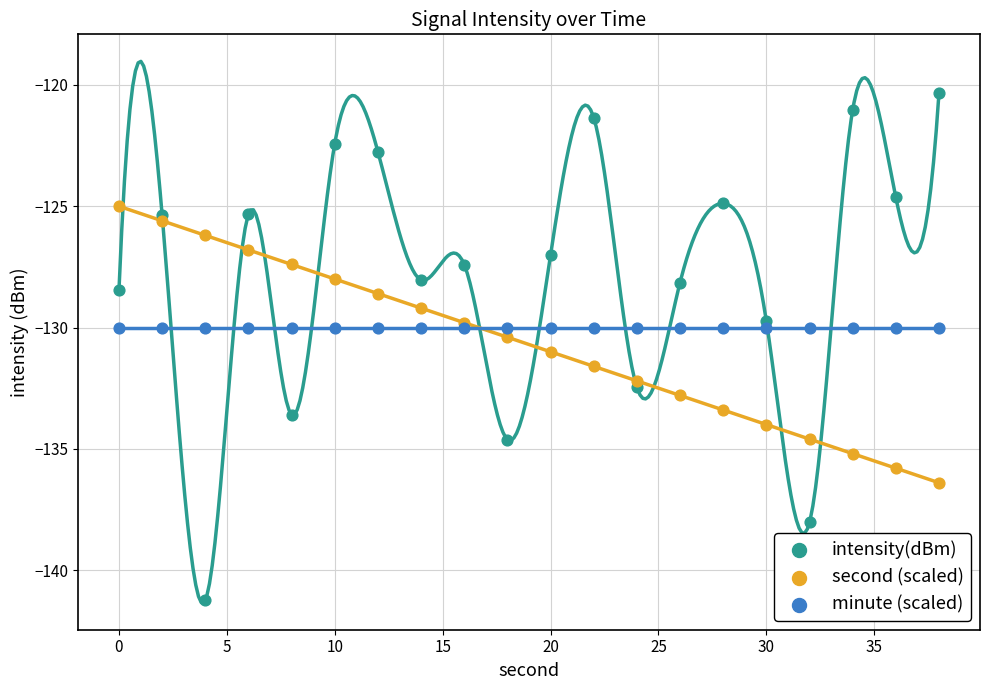

Which series contains the lowest Y value?

intensity(dBm)